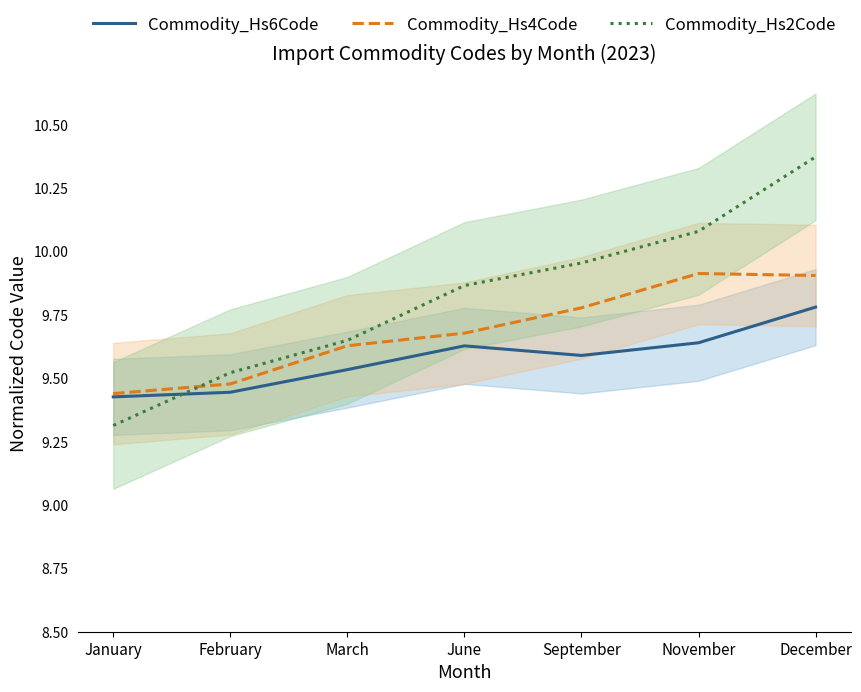

Which label corresponds to the smallest value in the chart?

January